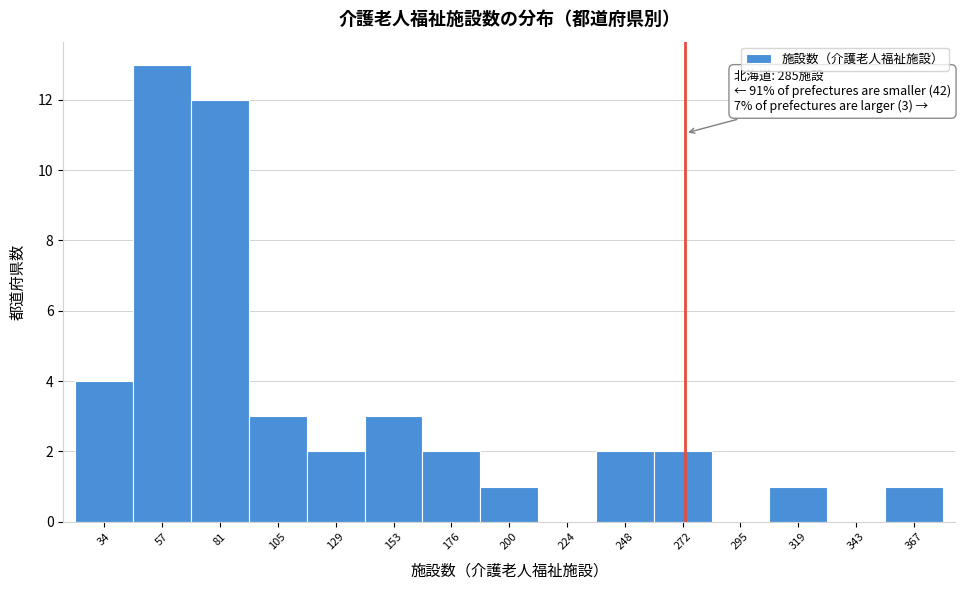

Reading right to left, extract all data points from this chart.

367=1	343=0	319=1	295=0	272=2	248=2	224=0	200=1	176=2	153=3	129=2	105=3	81=12	57=13	34=4